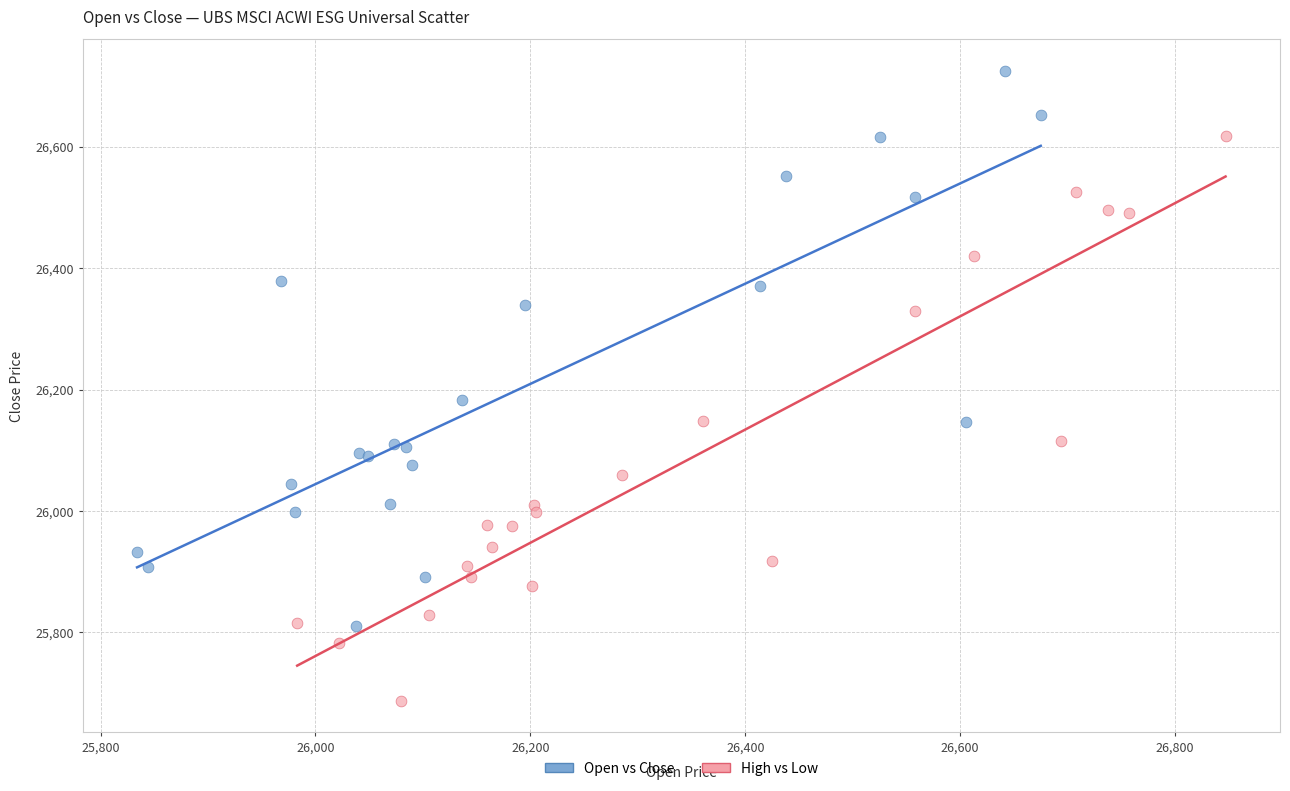

Which series reaches the minimum Y coordinate?

High vs Low